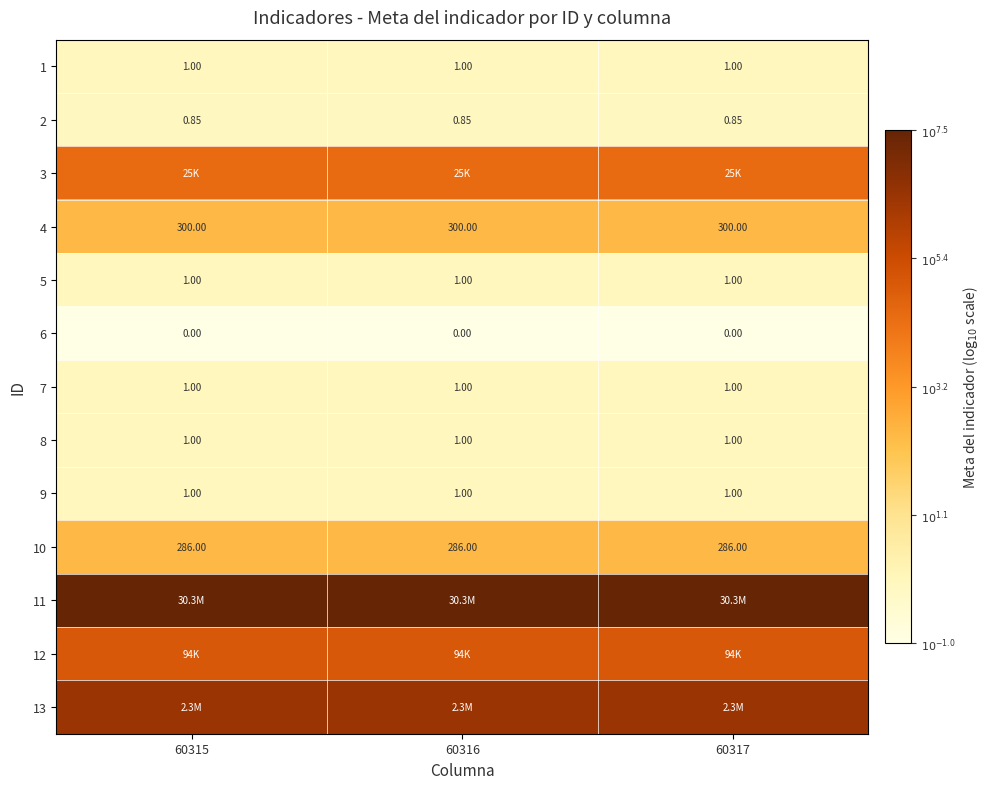

Is the value of 4 at 60317 greater than the value of 2 at 60315?

Yes